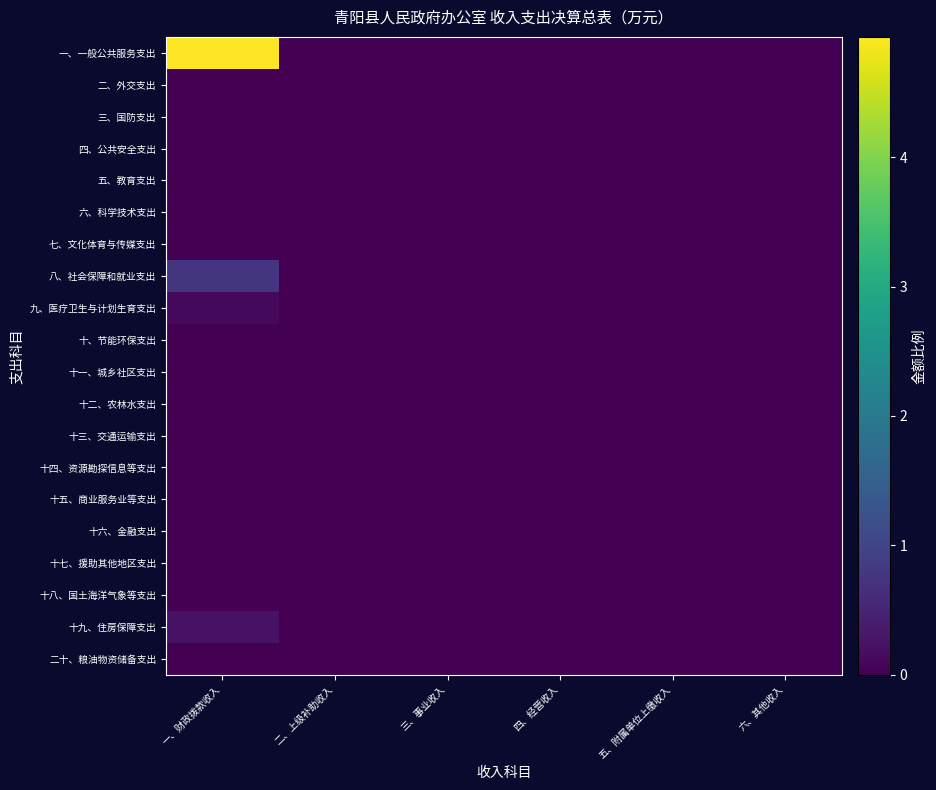

How many series are shown in this chart?

20